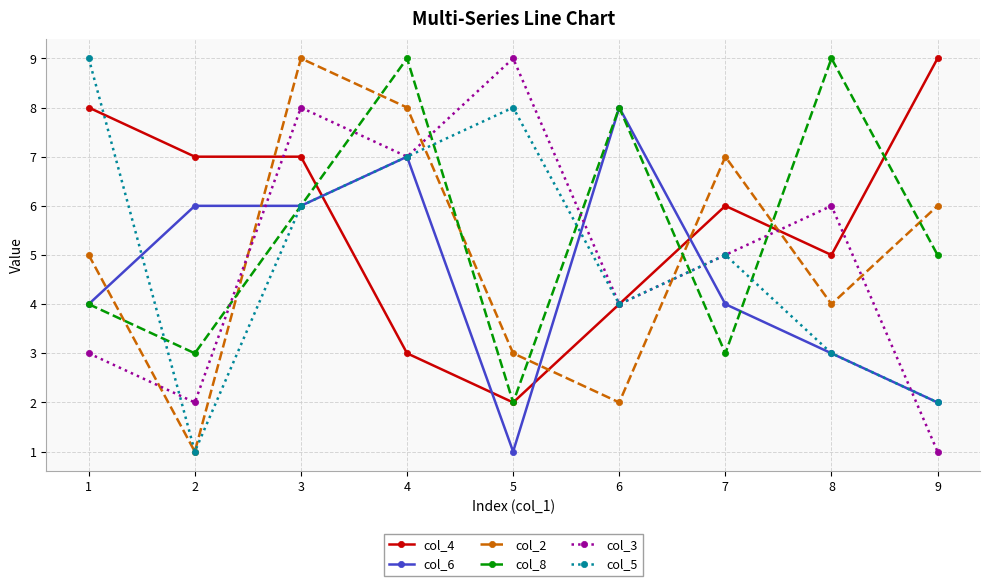

Reading left to right, list all the values displayed in this chart.

col_4: 8	7	7	3	2	4	6	5	9
col_6: 4	6	6	7	1	8	4	3	2
col_2: 5	1	9	8	3	2	7	4	6
col_8: 4	3	6	9	2	8	3	9	5
col_3: 3	2	8	7	9	4	5	6	1
col_5: 9	1	6	7	8	4	5	3	2